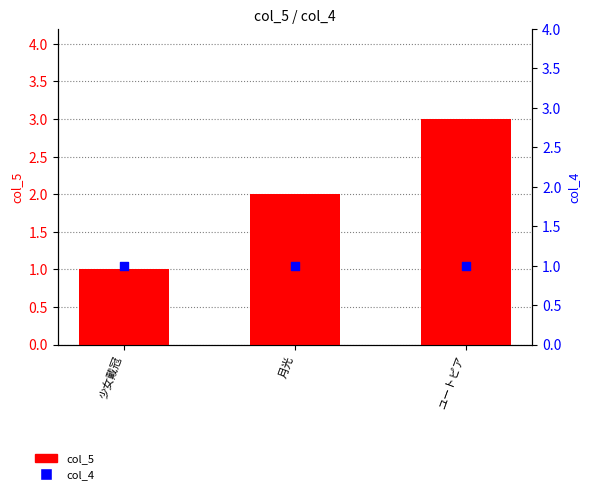

At which category is the sum across all series the highest?

ユートピア